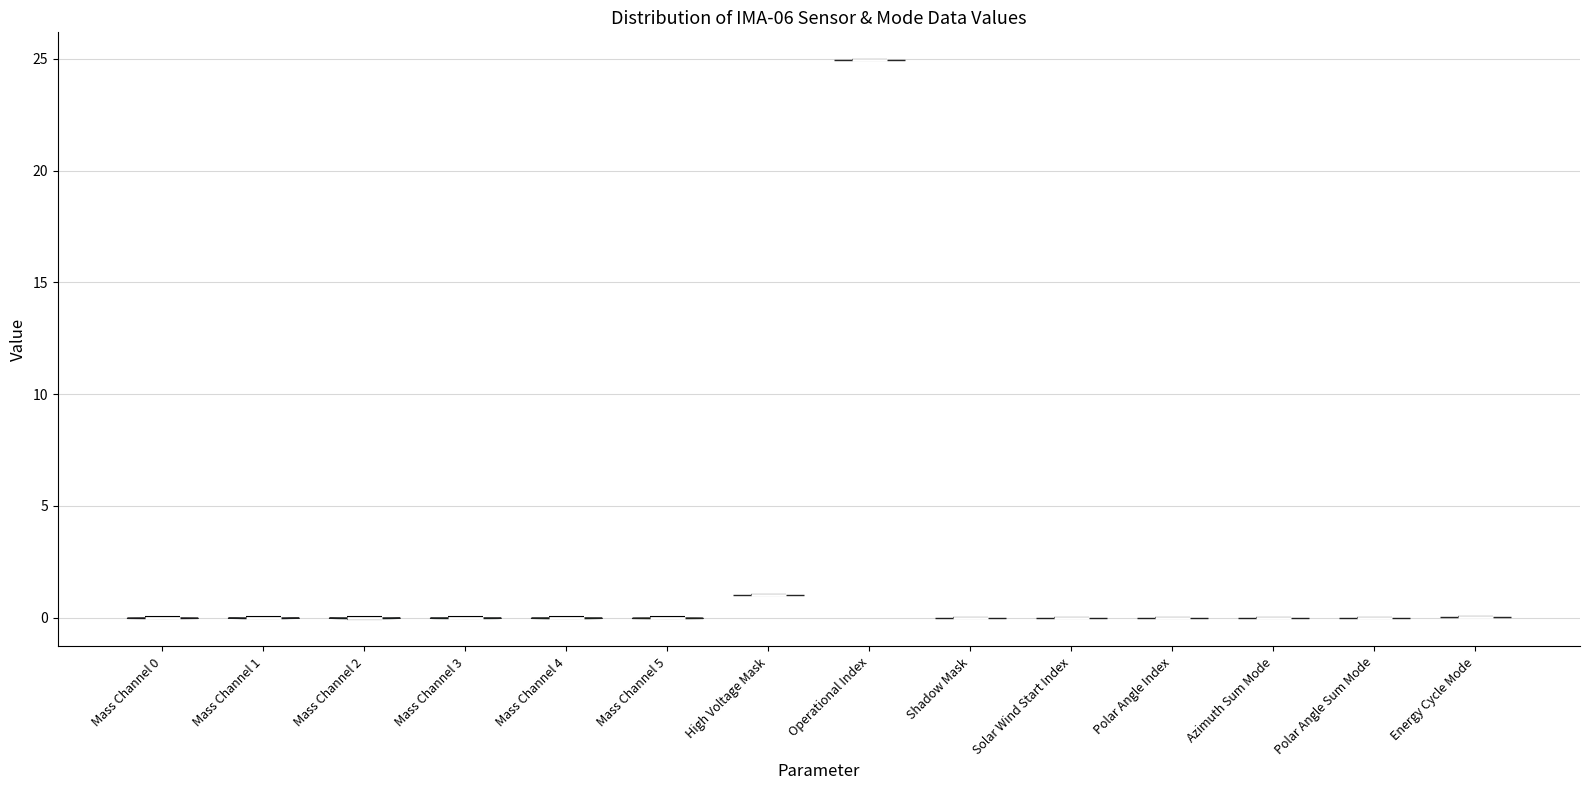

What is the lowest point the violin for Mass Channel 3 reaches on the y-axis? The values are not printed on the chart, so give them approximately, as read against the axis.

0